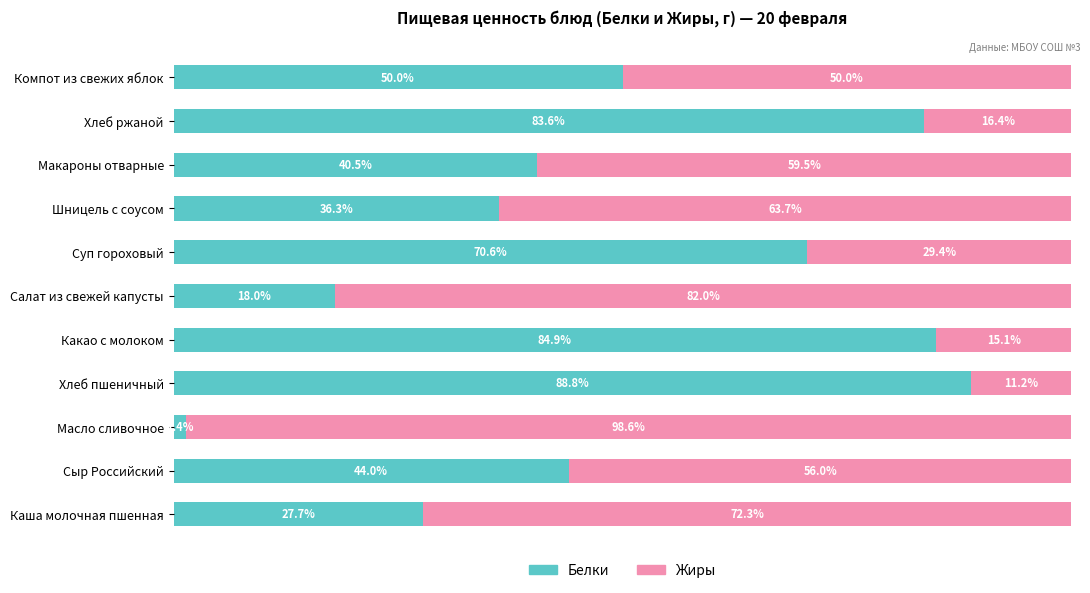

At which label is Белки closest to 45?

Сыр Российский